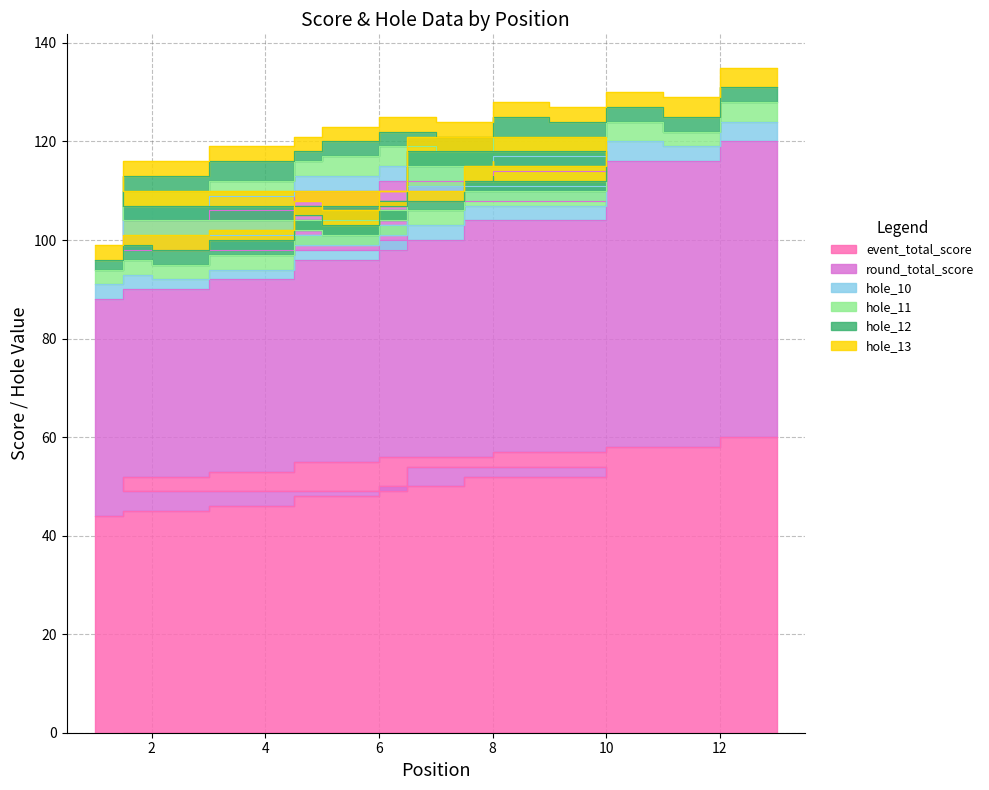

The value of hole_11 at 8 is 3. True or false?

True